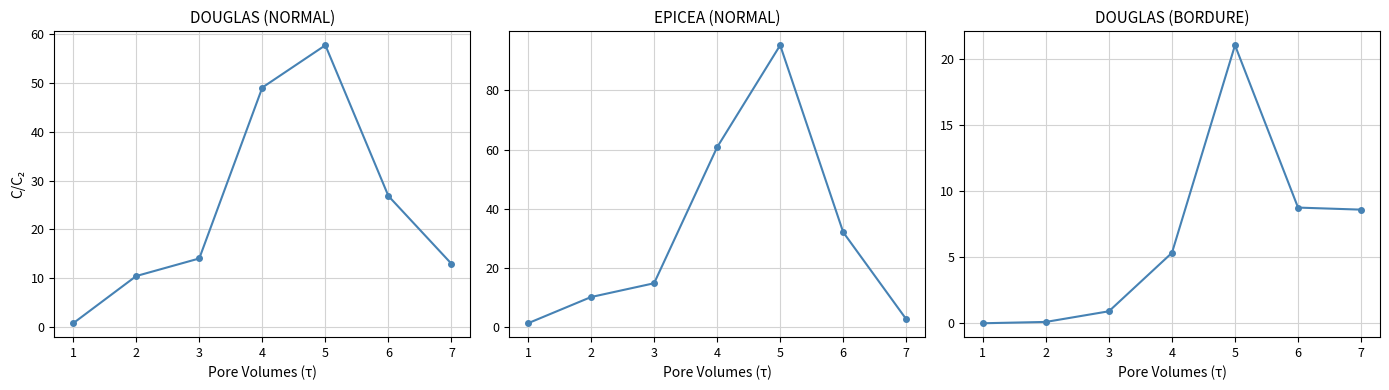

Count the number of data series in this chart.

3